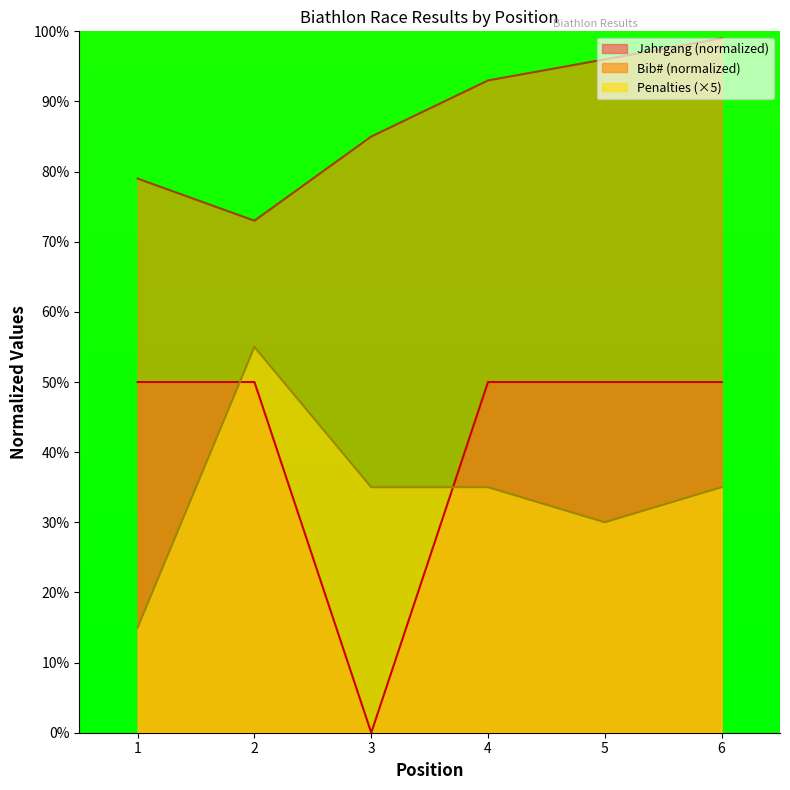

Reading left to right, list all the values displayed in this chart.

Bib#: 79	73	85	93	96	99
Penalties: 15	55	35	35	30	35
Jahrgang: 50	50	0	50	50	50